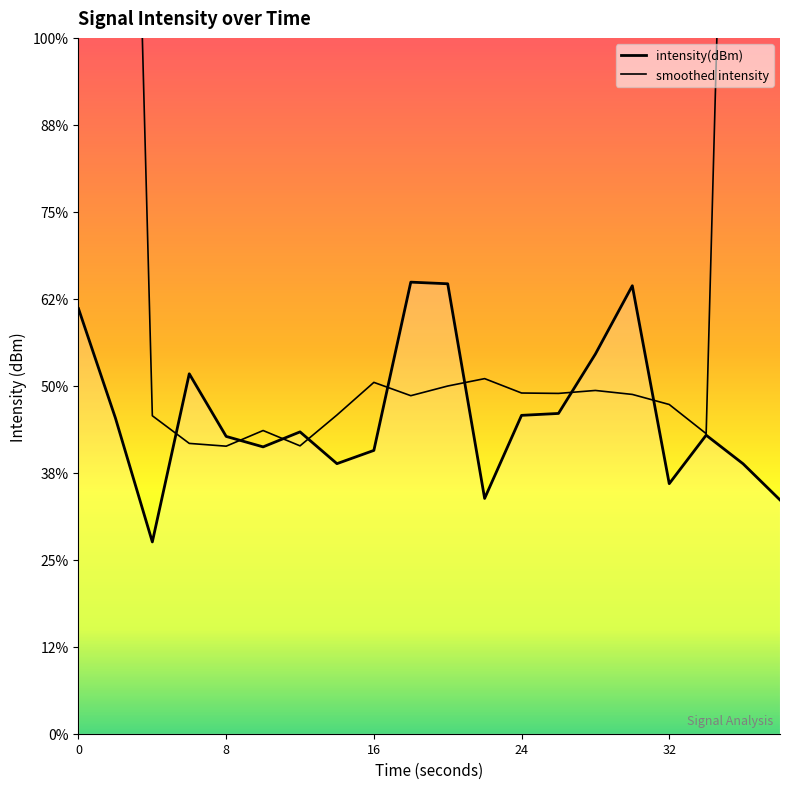

Read the value at 8.

-110.3